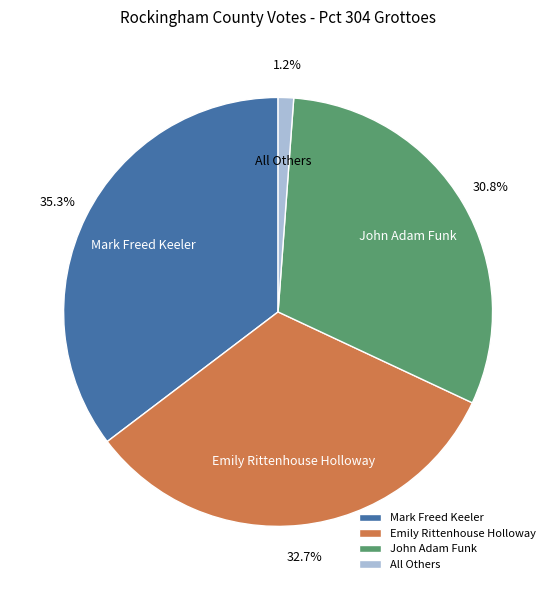

Which category has the smallest portion of the pie?

All Others